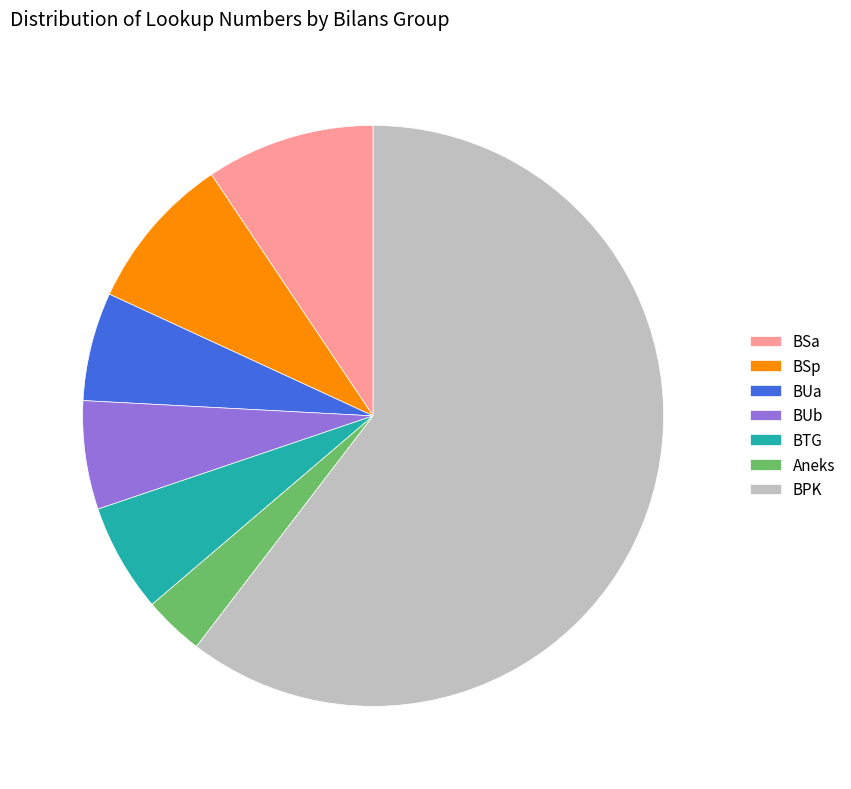

Combined, do BUb and BTG account for over 50%?

No